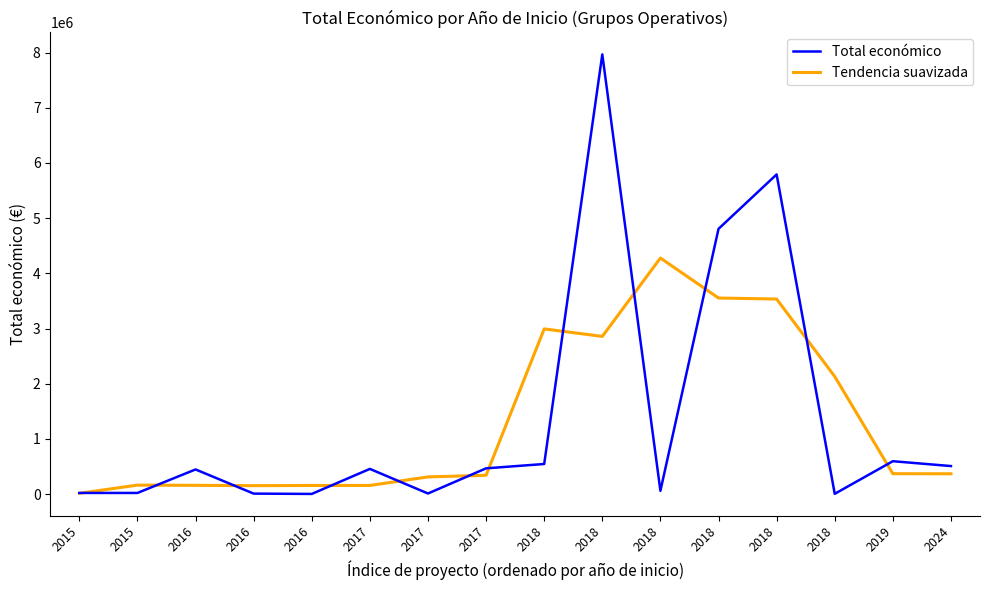

The Tendencia suavizada series shows 236789.1 at 2015. True or false?

False